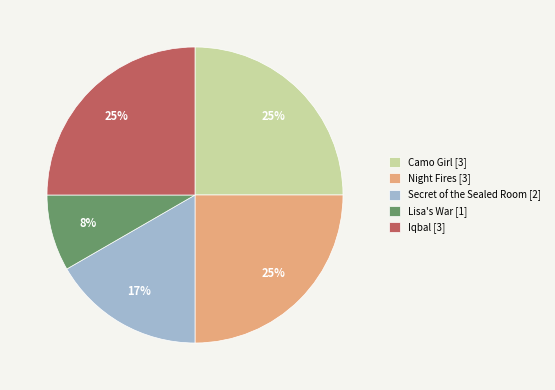

Does any single category account for the majority?

No